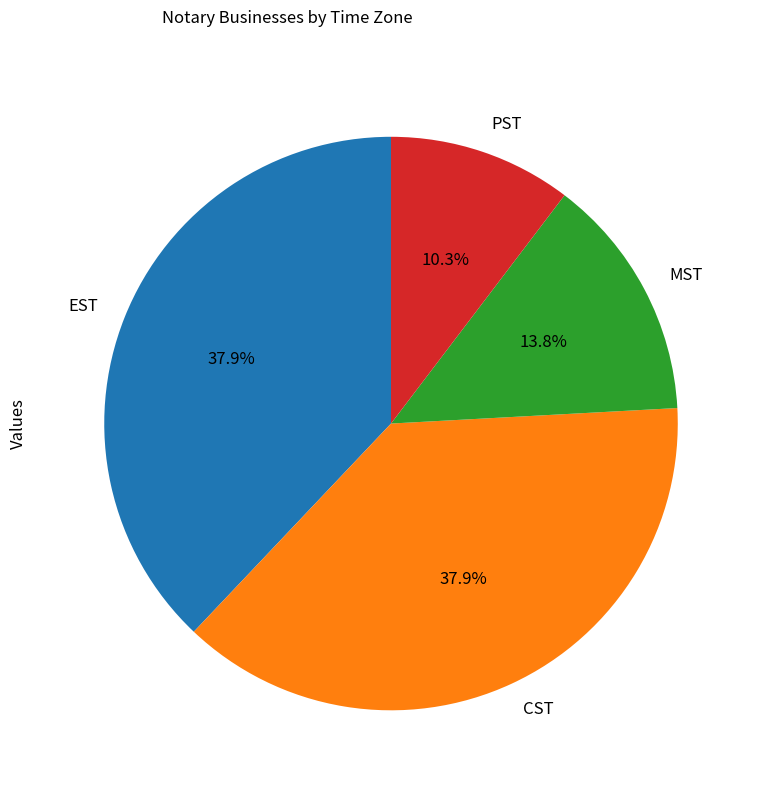

Combined, what portion of the pie is CST and EST?

75.9%